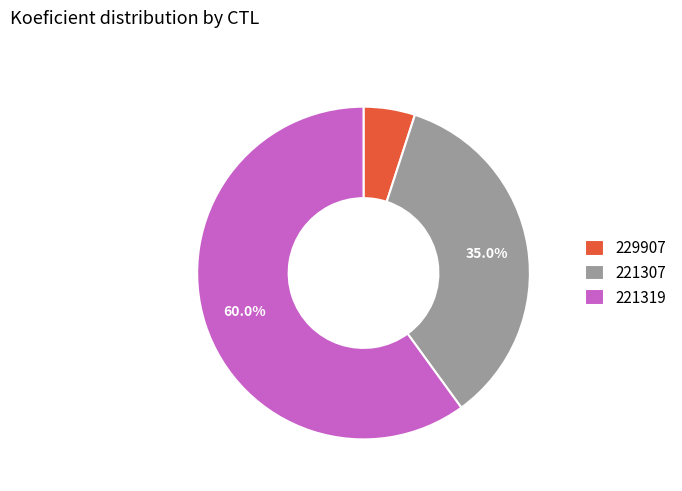

What percentage is the 229907 slice, to the nearest percent?

5%